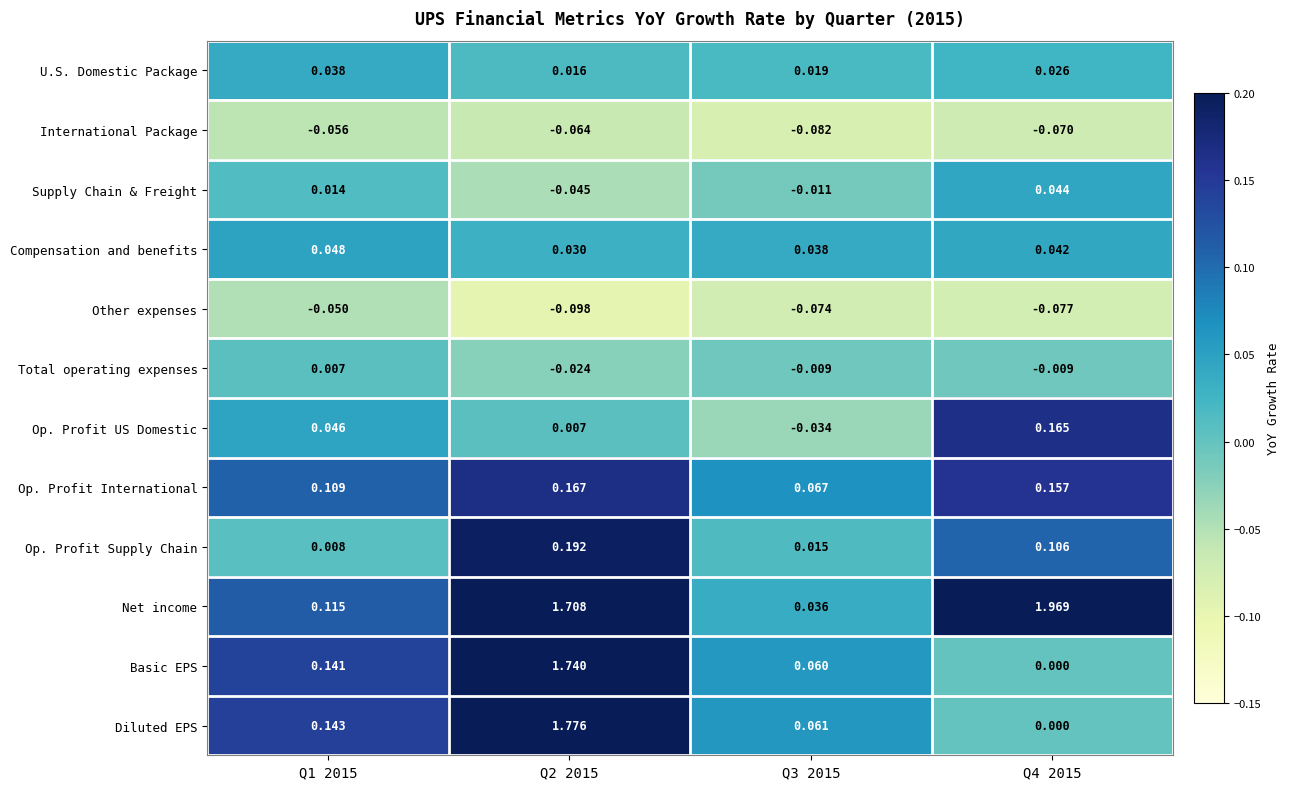

Is the value of Diluted EPS at Q2 2015 greater than the value of Total operating expenses at Q3 2015?

Yes